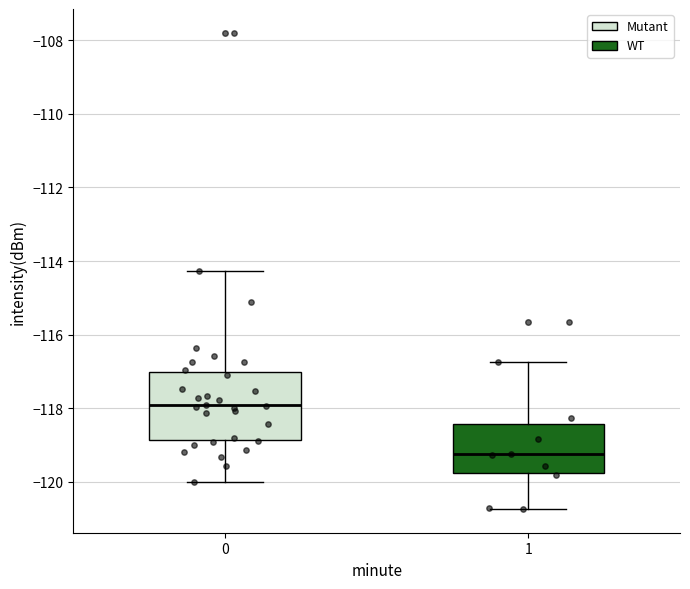

Reading left to right, read every box against the y-axis: the position of its median line, the range the box covers, and the ends of its whiskers. The values are not printed on the chart, so give them approximately, as read against the axis.

0: median -118.0, box -118.8 to -117.0, whiskers -120.0 to -114.2
1: median -119.2, box -119.8 to -118.4, whiskers -120.8 to -116.8